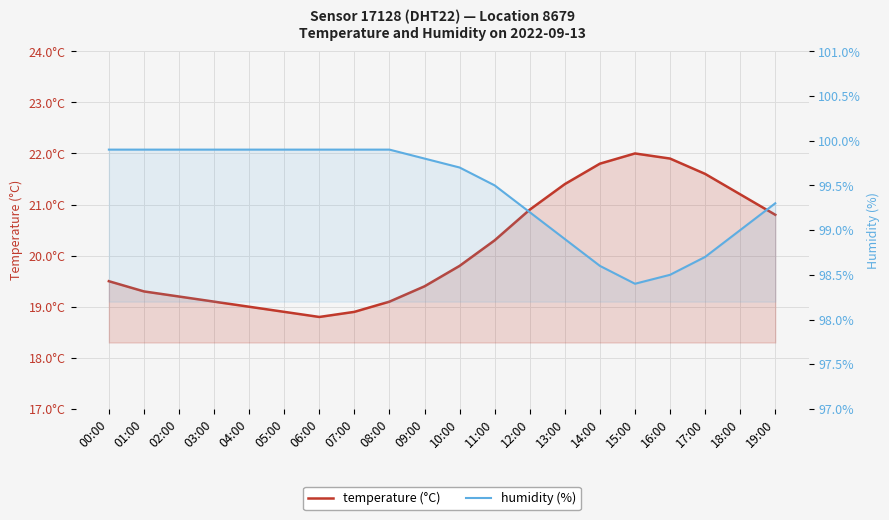

Is the value of humidity (%) at 00:00 greater than the value of temperature (°C) at 04:00?

Yes